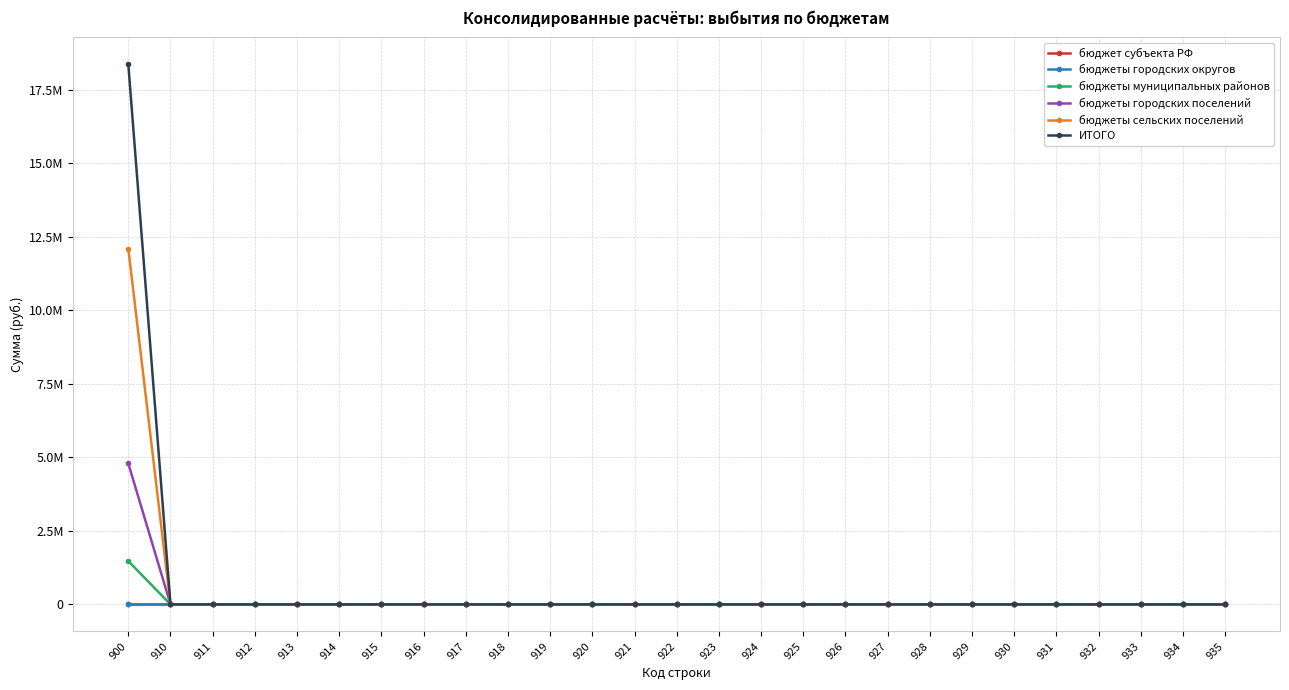

Which series has the largest range (max minus min)?

ИТОГО